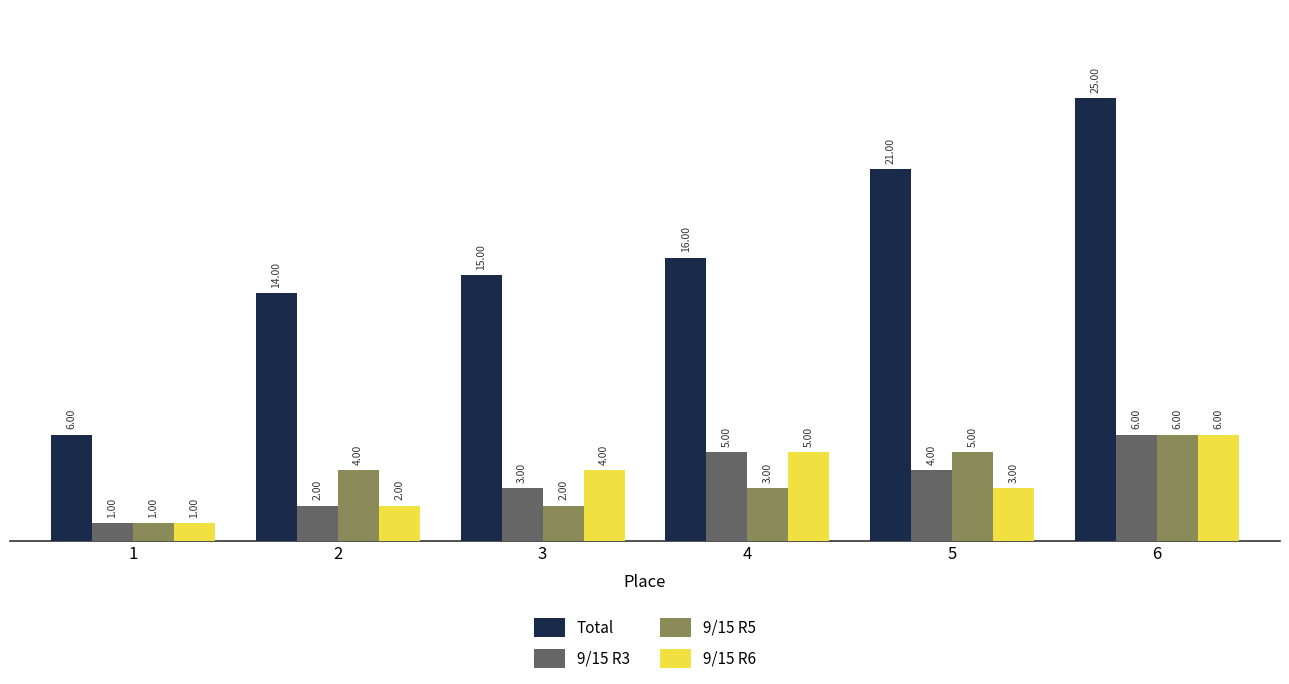

Count the number of categories in the chart.

6